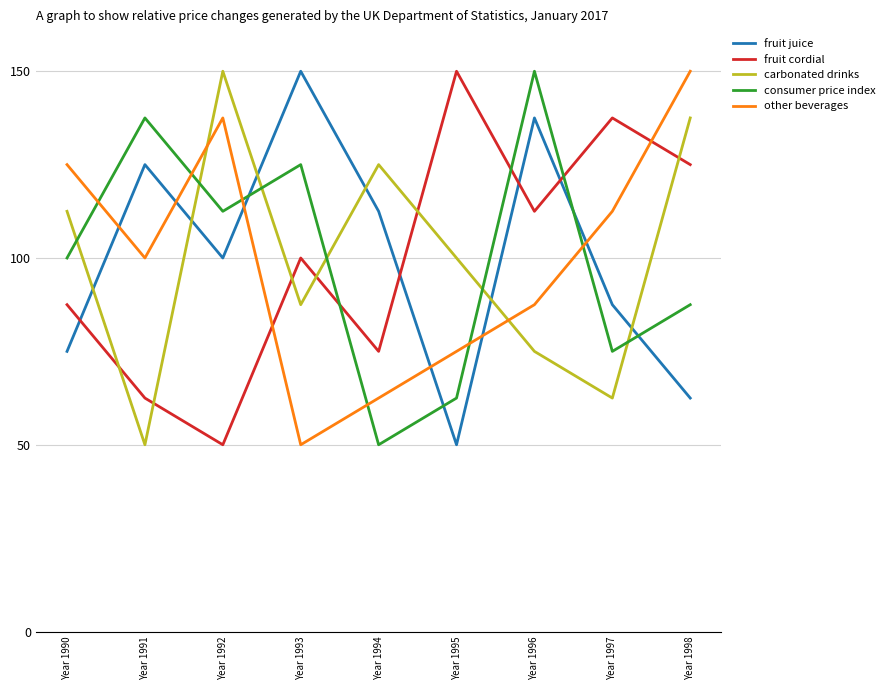

How many lines are shown in the chart?

5